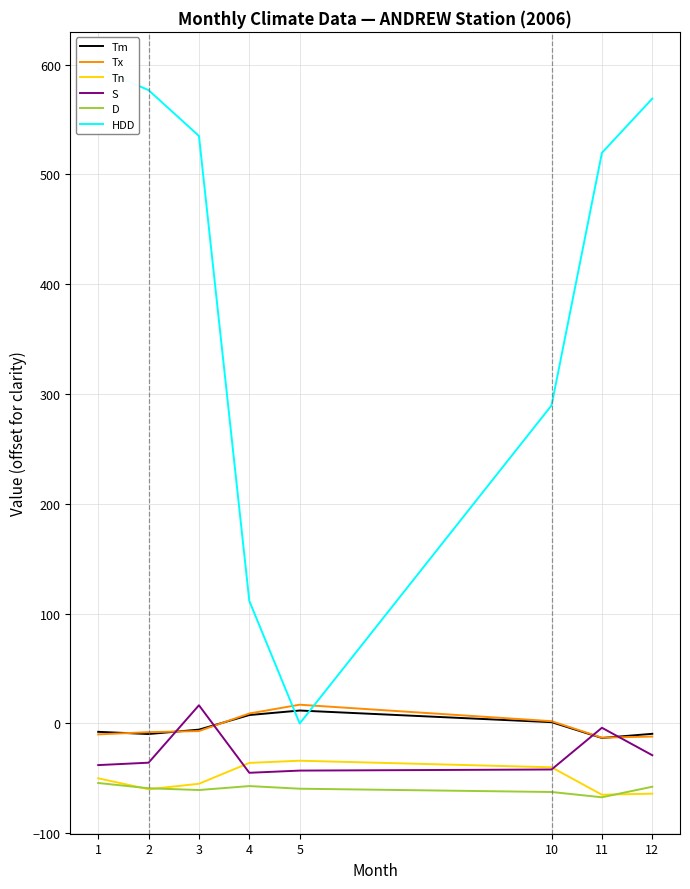

List the labels in order of Tn value, largest first.

5, 4, 10, 1, 3, 2, 12, 11